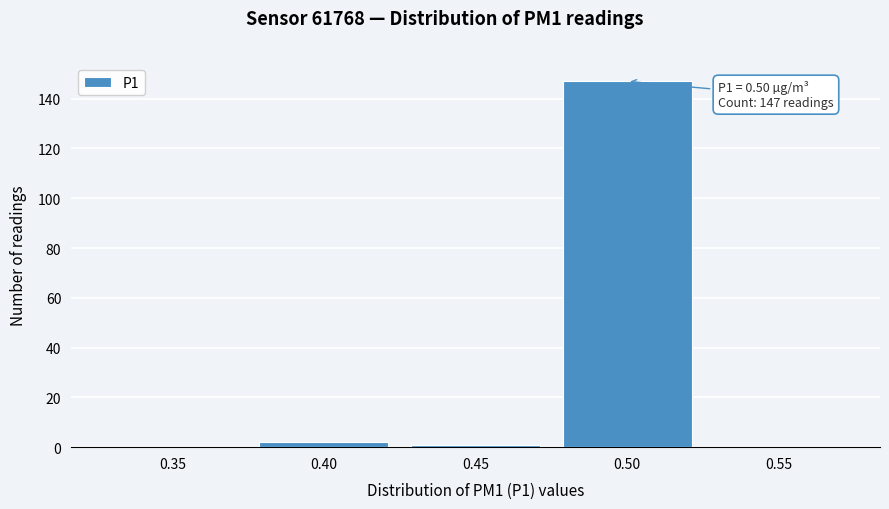

Reading right to left, what are all the values shown in this chart?

0.55=0	0.50=147	0.45=1	0.40=2	0.35=0